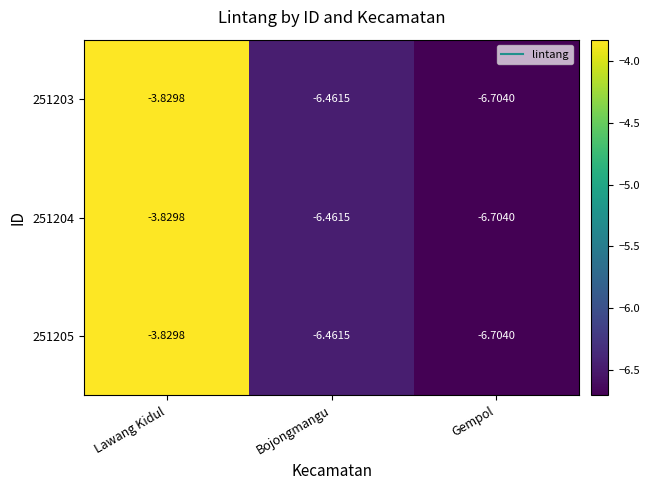

Is the value of 251203 at Lawang Kidul greater than the value of 251204 at Bojongmangu?

Yes